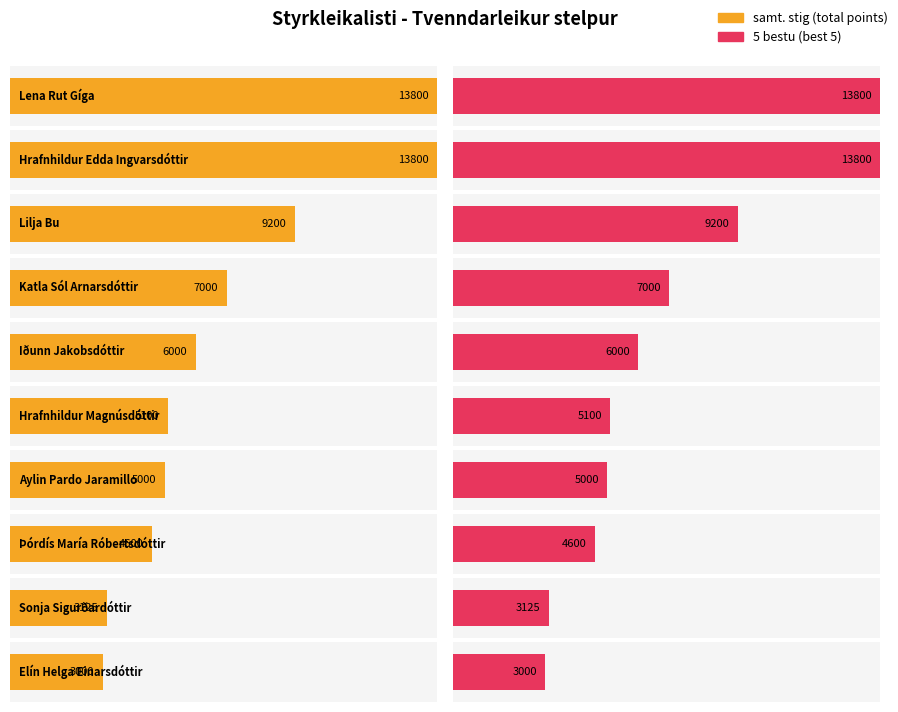

What is the sum of all samt. stig values?

70625